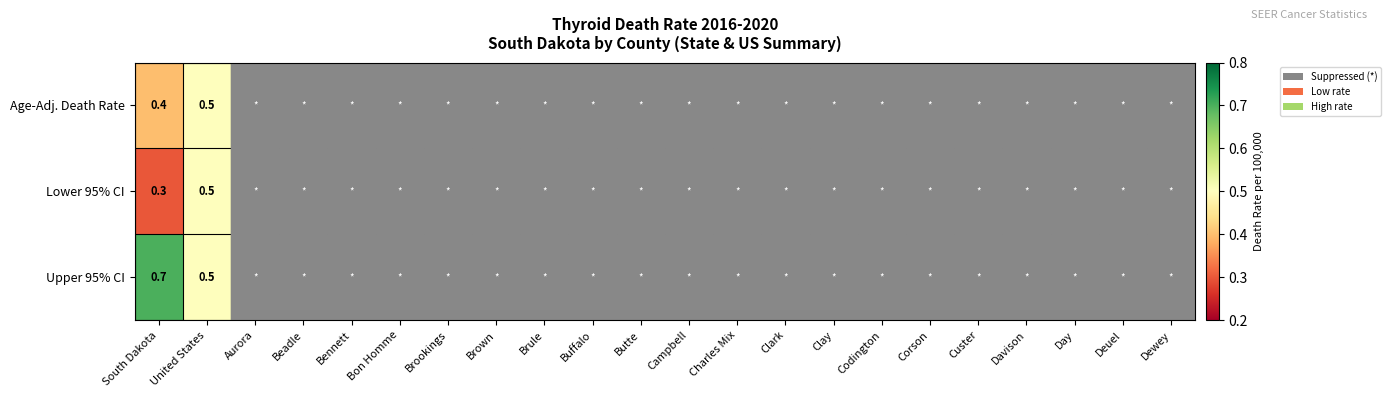

What is the spread (max minus min) of values at South Dakota?

0.4